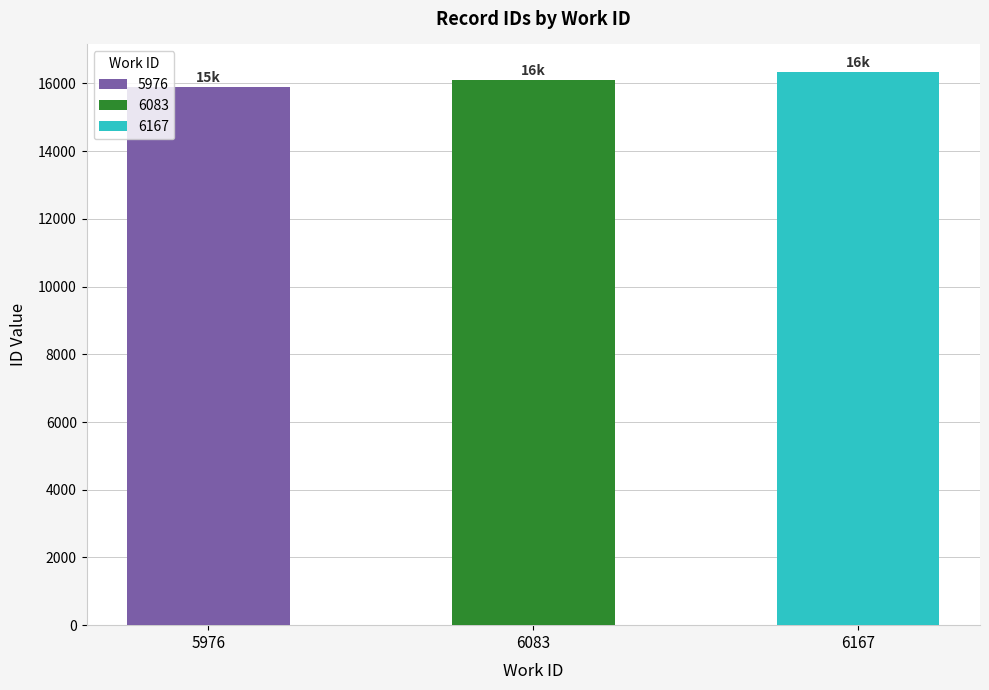

Which has a higher value, 5976 or 6167?

6167